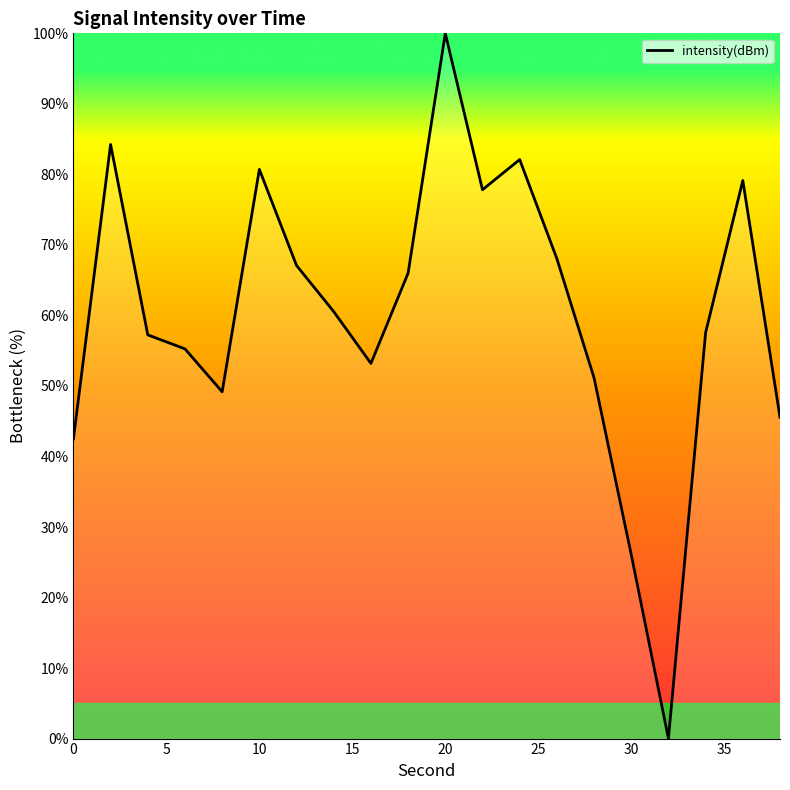

What is the difference between the maximum and minimum values?

100.0